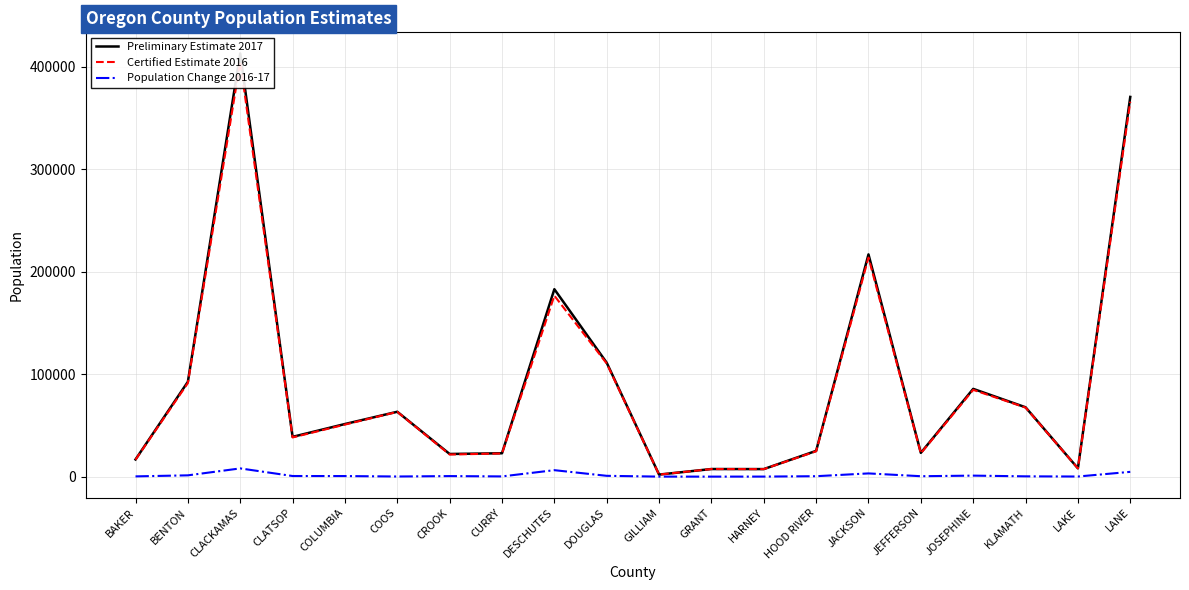

At which label does Population Change 2016-17 reach its peak?

CLACKAMAS